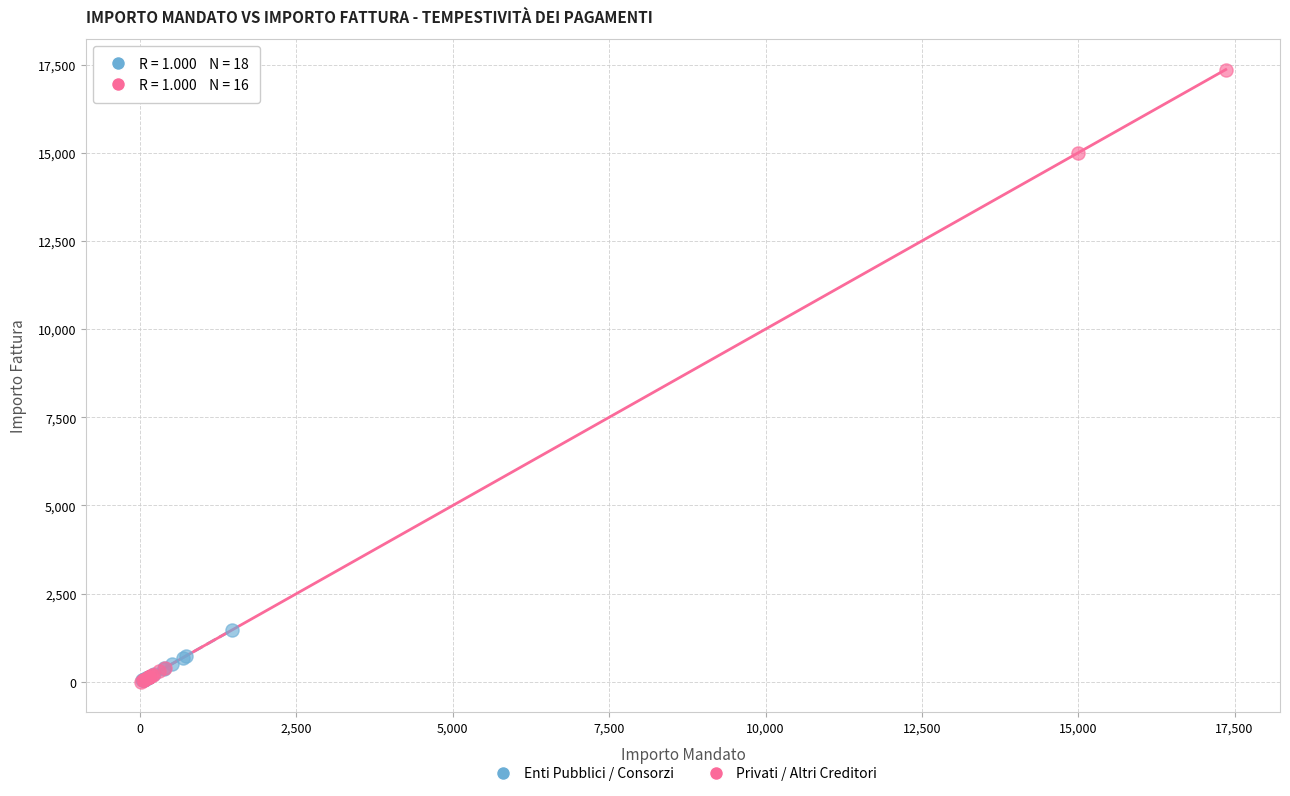

Which series has the widest spread of Y values?

Privati / Altri Creditori